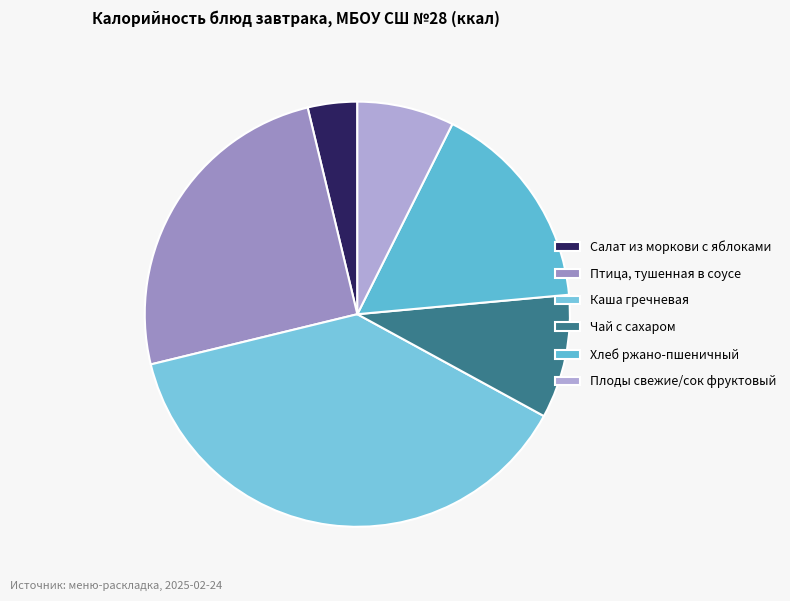

What percentage is the Чай с сахаром slice, to the nearest percent?

9%